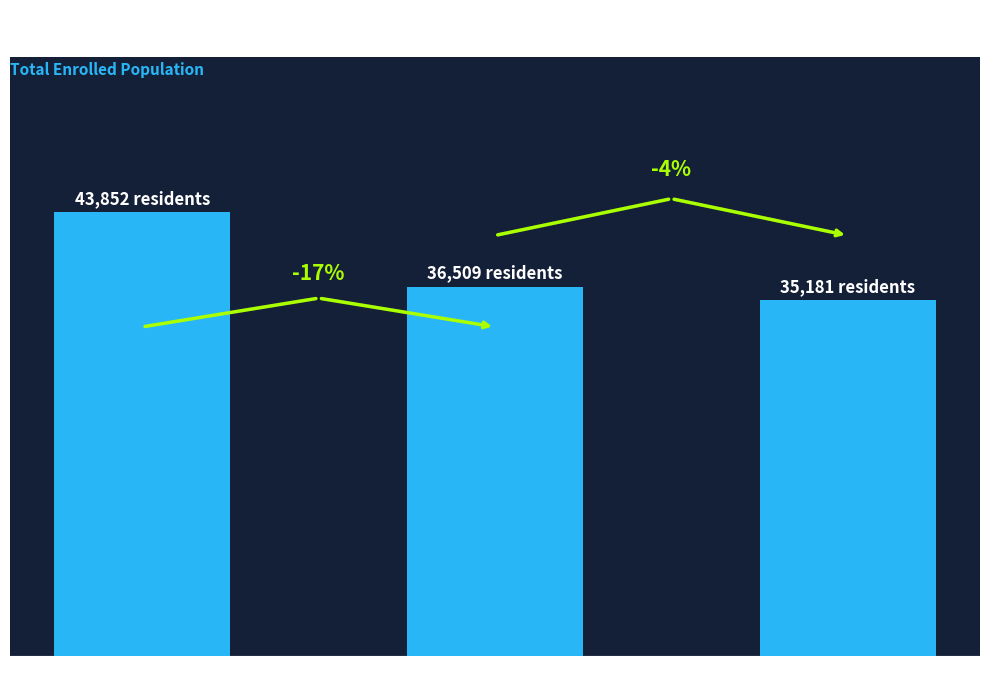

Does the chart contain any negative values?

No